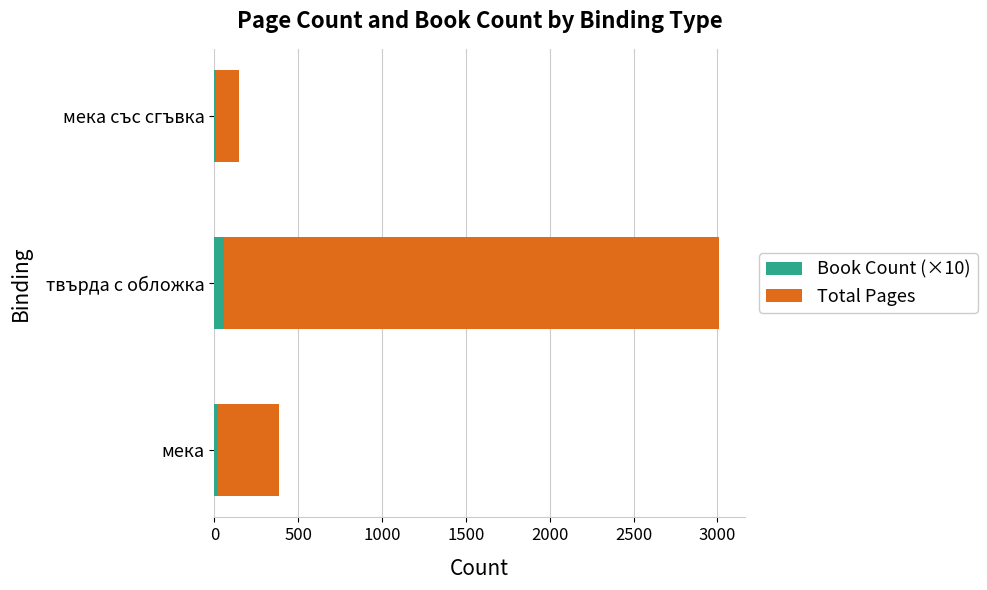

At which category is the sum across all series the highest?

твърда с обложка